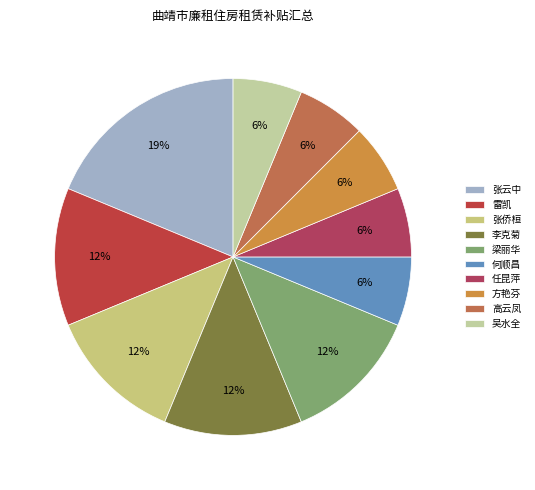

To the nearest percent, what portion does 高云凤 represent?

6%